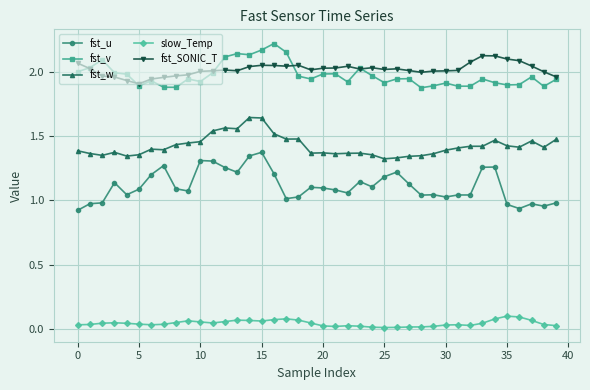

True or false: fst_SONIC_T has more than 1 points higher than both neighbors.

True